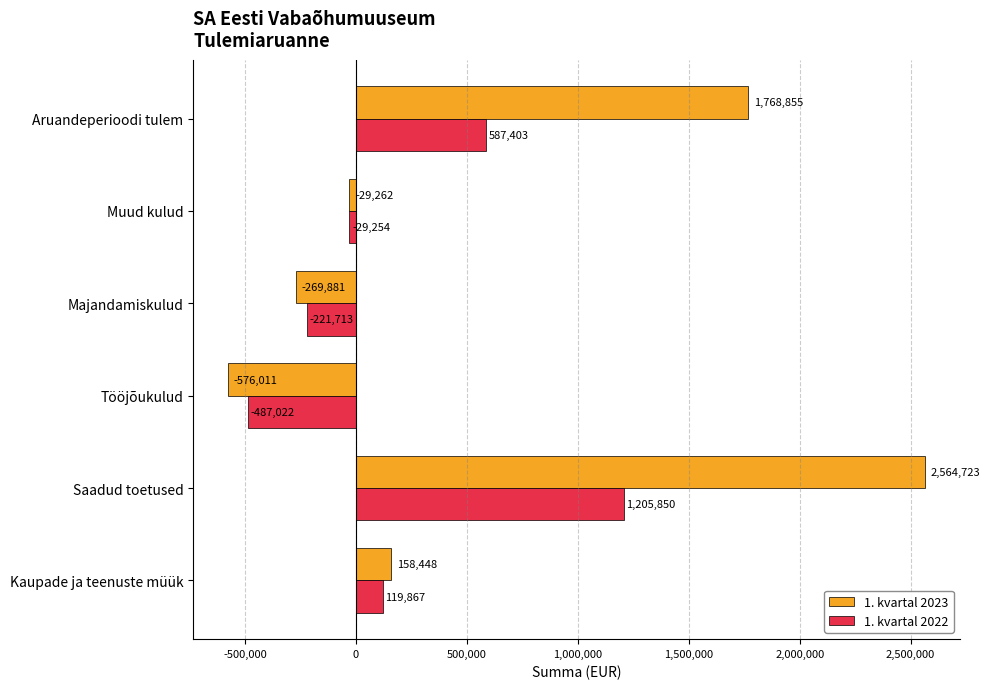

What is the average value of the 1. kvartal 2023 series?

602811.8